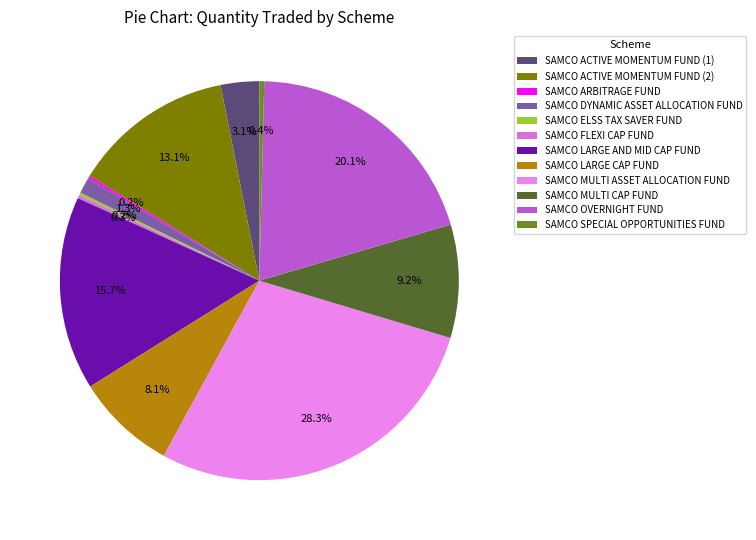

What is the largest slice in the pie chart?

SAMCO MULTI ASSET ALLOCATION FUND